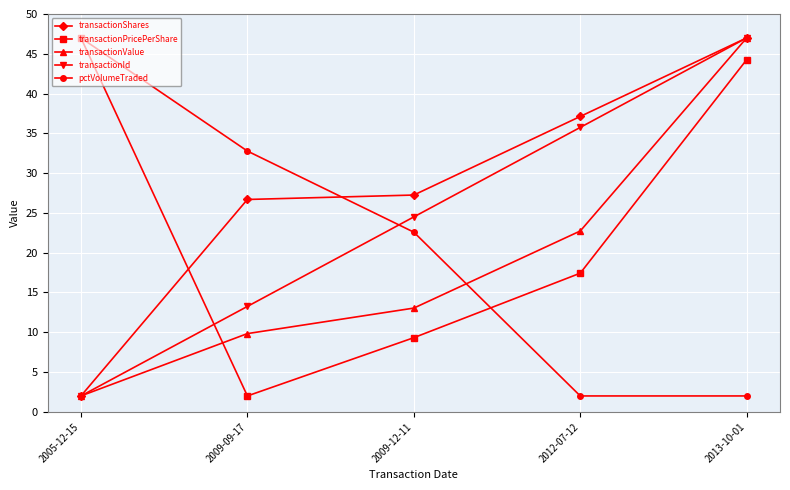

Rank the series at 2009-09-17 from highest to lowest value.

pctVolumeTraded, transactionShares, transactionId, transactionValue, transactionPricePerShare